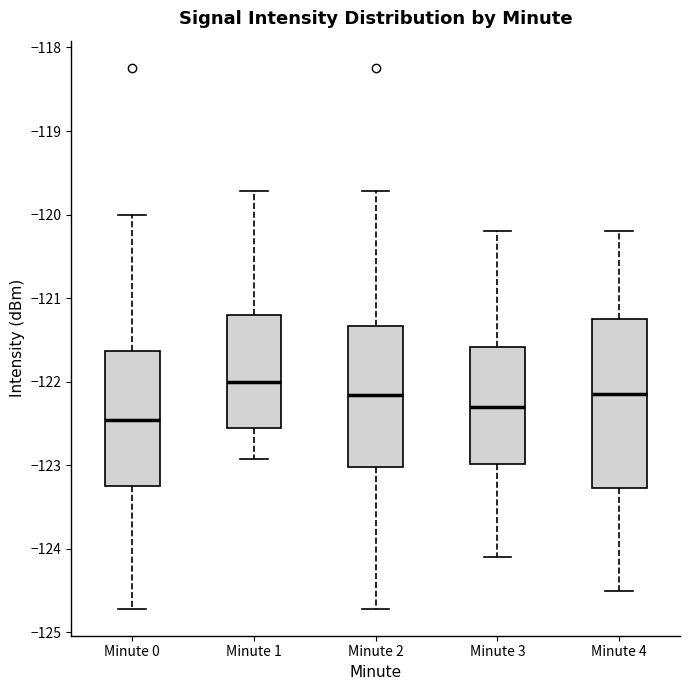

Comparing the boxes themselves (not the whiskers), which one is the tallest?

Minute 4